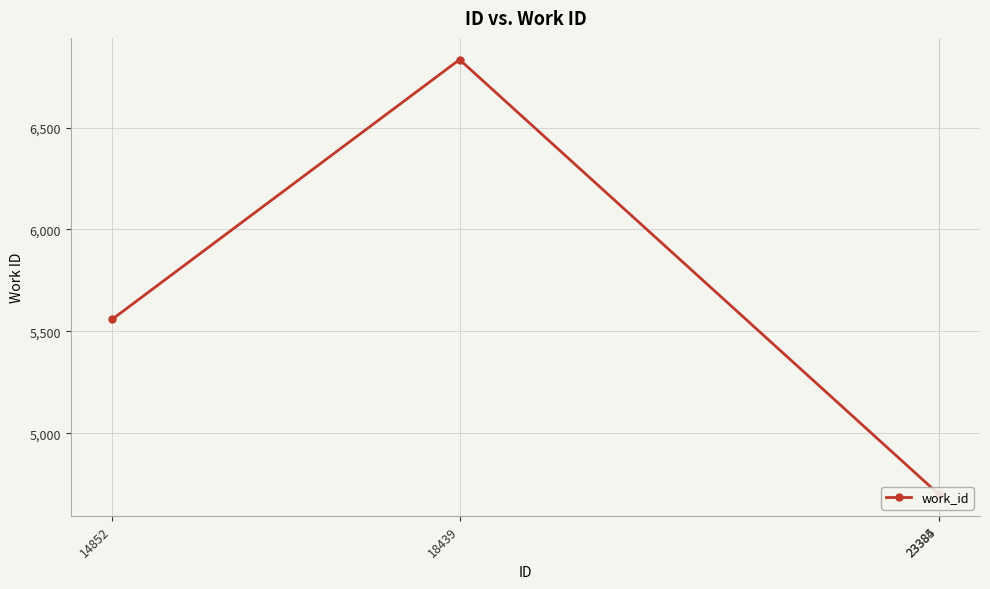

List the labels in order of value, smallest first.

23384, 23385, 14852, 18439